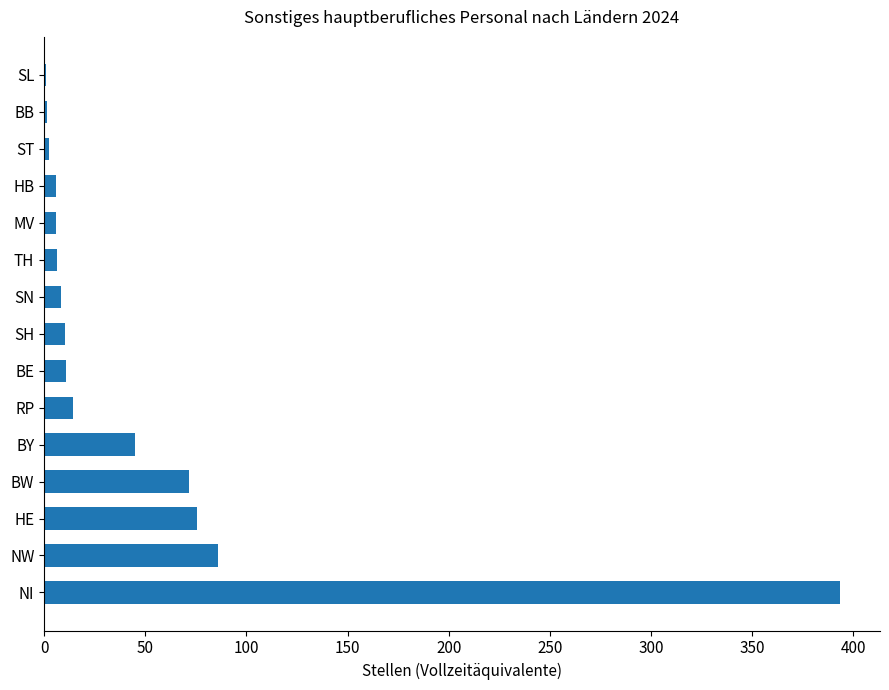

Which category has the highest value across all series?

NI